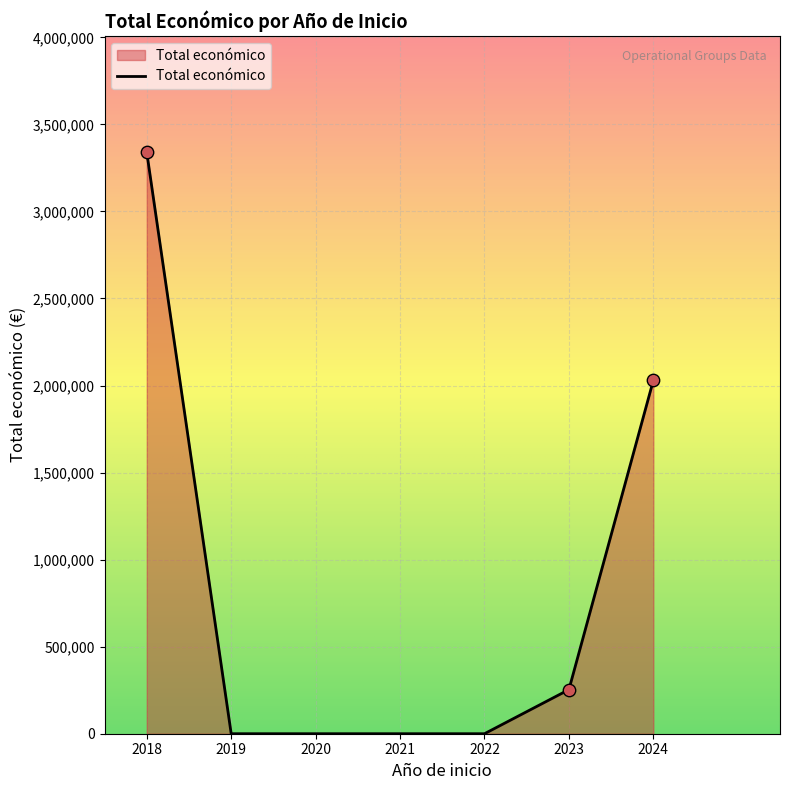

What is the change in value from 2018 to 2023?

-3086365